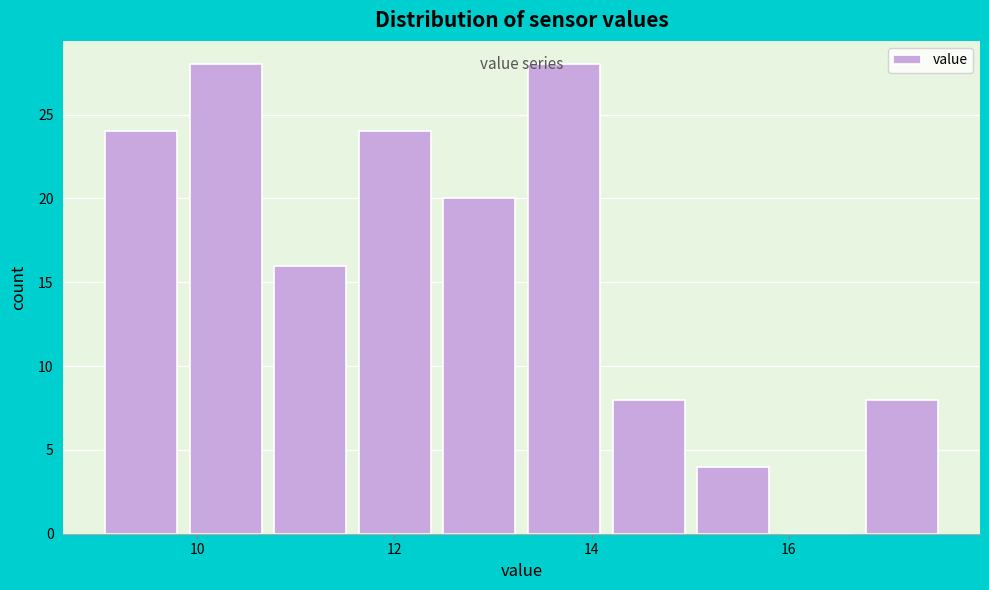

What is the height of the bar covering 9.0 to 9.8 on the x-axis? Neither the bar edges nor the heights are printed on the chart, so give them approximately, as read against the axes.

24